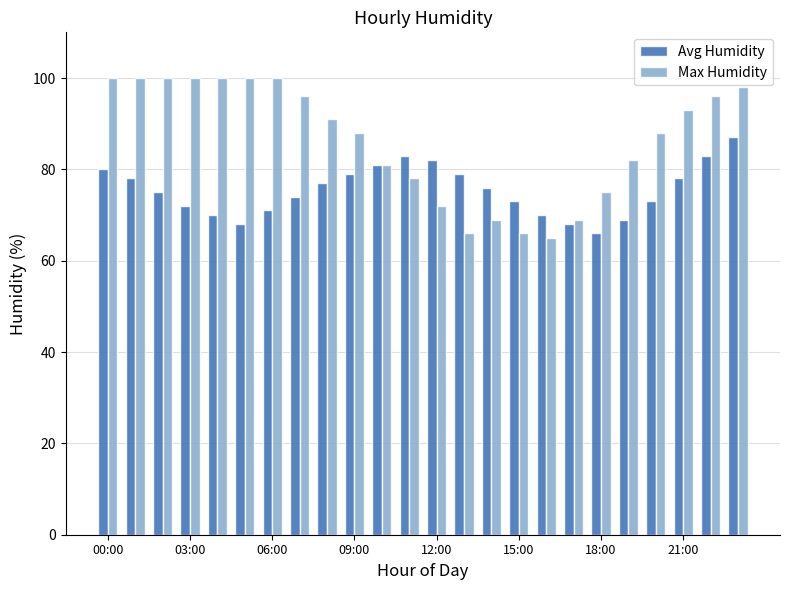

Reading left to right, transcribe all the data shown in this chart.

Avg Humidity: 80	78	75	72	70	68	71	74	77	79	81	83	82	79	76	73	70	68	66	69	73	78	83	87
Max Humidity: 100	100	100	100	100	100	100	96	91	88	81	78	72	66	69	66	65	69	75	82	88	93	96	98